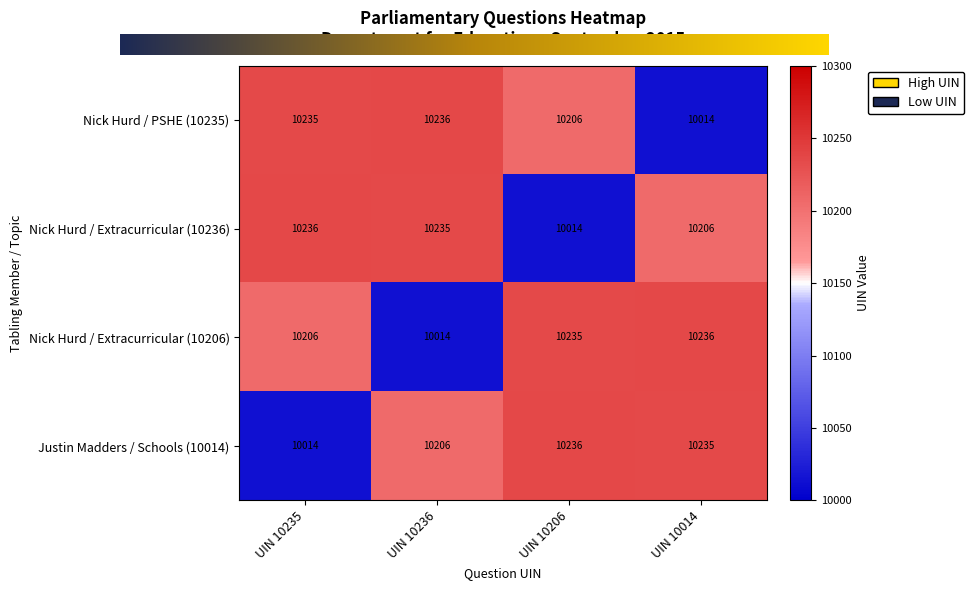

What is the difference between the second highest and second lowest values in the Nick Hurd / Extracurricular (10206) series?

29